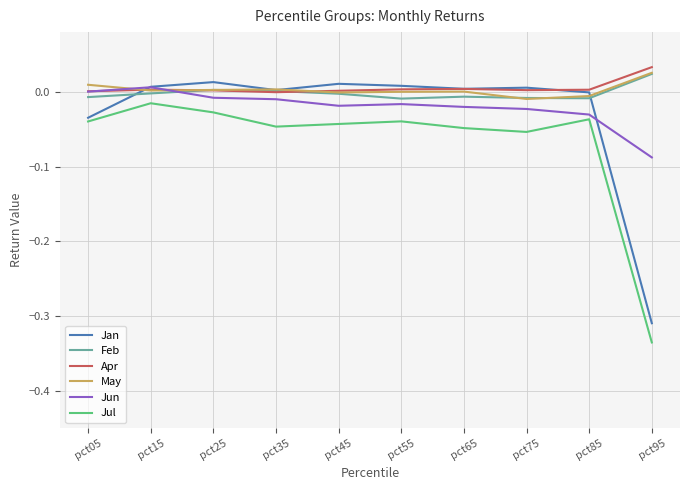

True or false: Jul and Feb cross at least once.

False